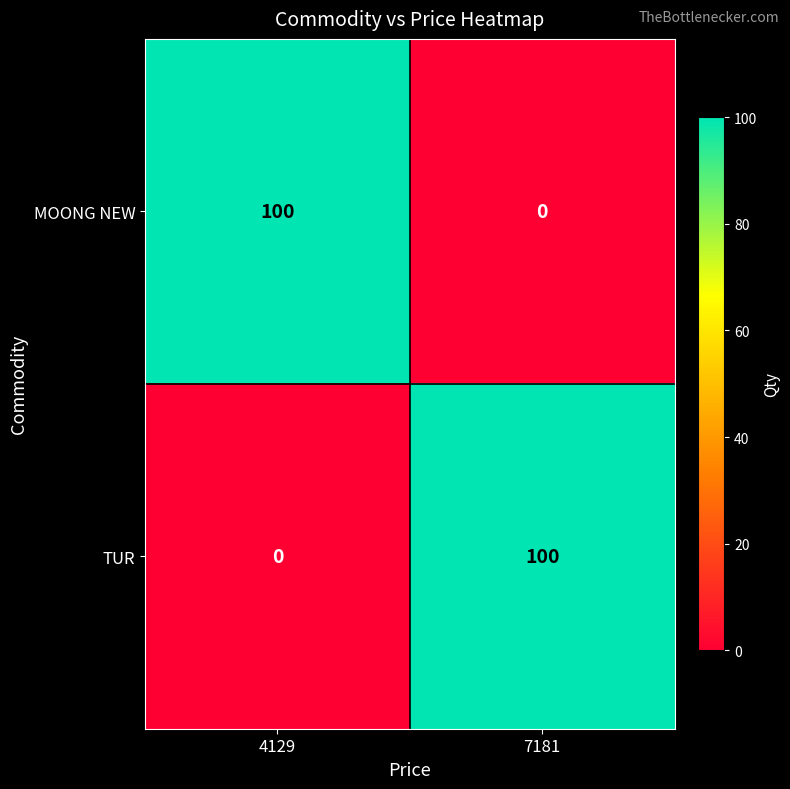

What is the sum of all MOONG NEW values?

100